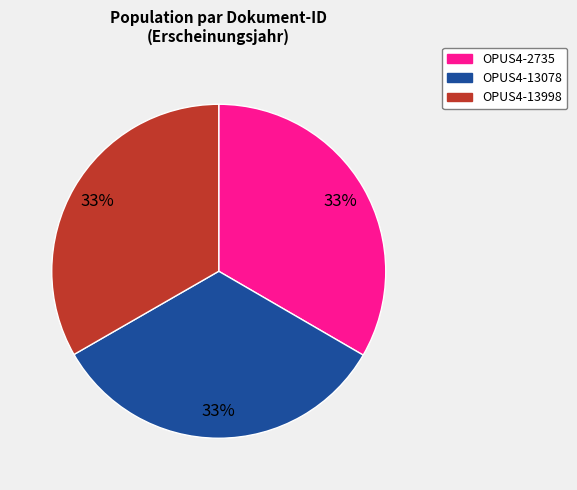

Count the number of slices in the pie.

3